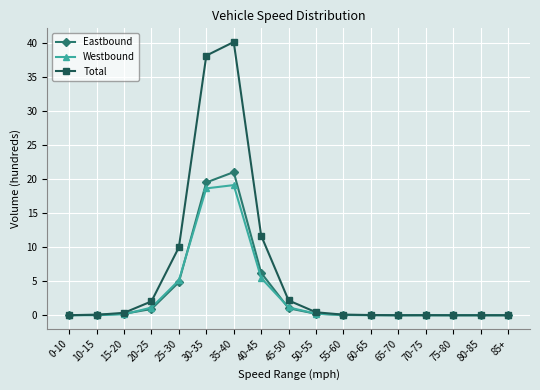

At which label is Total closest to 20?

40-45